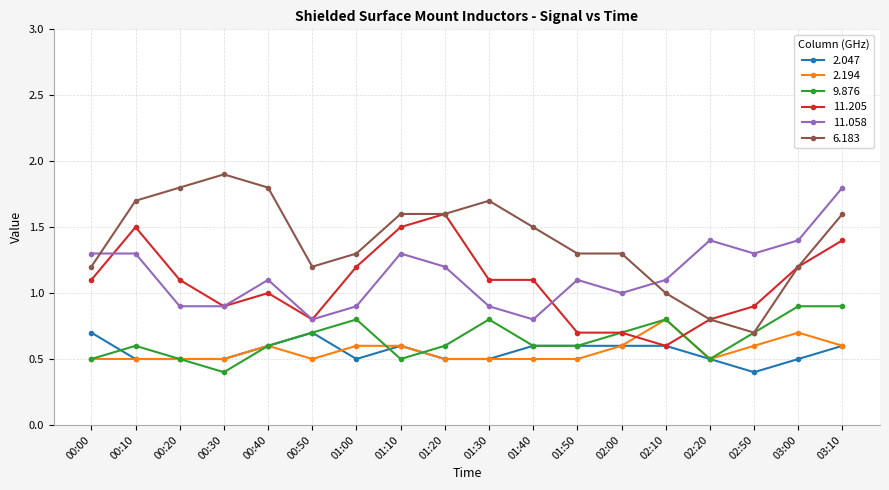

True or false: 11.058 and 9.876 intersect in this chart.

False